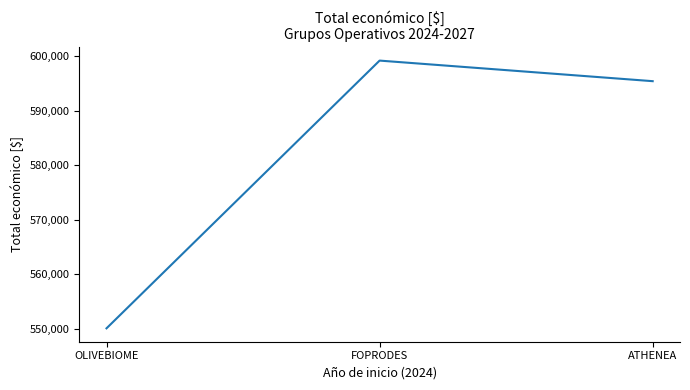

What is the difference between the values at FOPRODES and ATHENEA?

3775